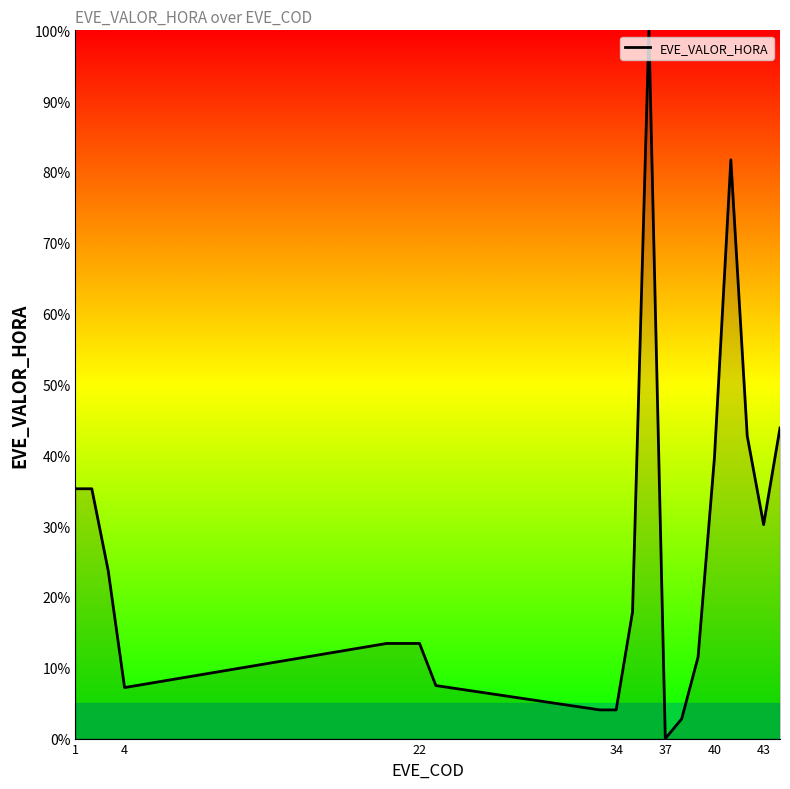

What is the greatest value displayed?

100.0